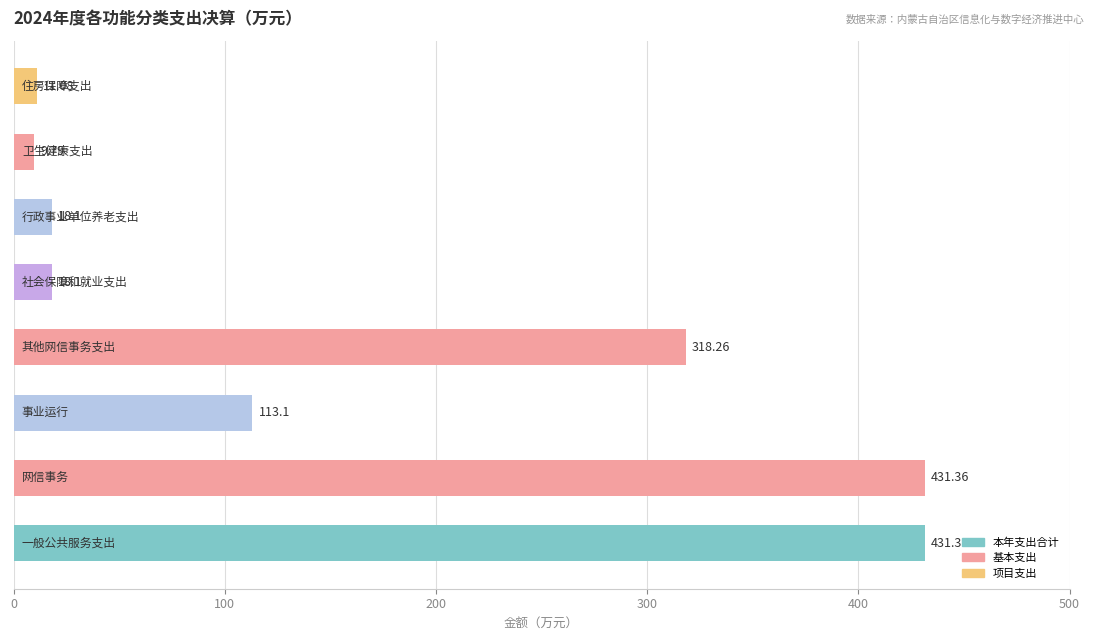

What is the sum of all values?

1351.2